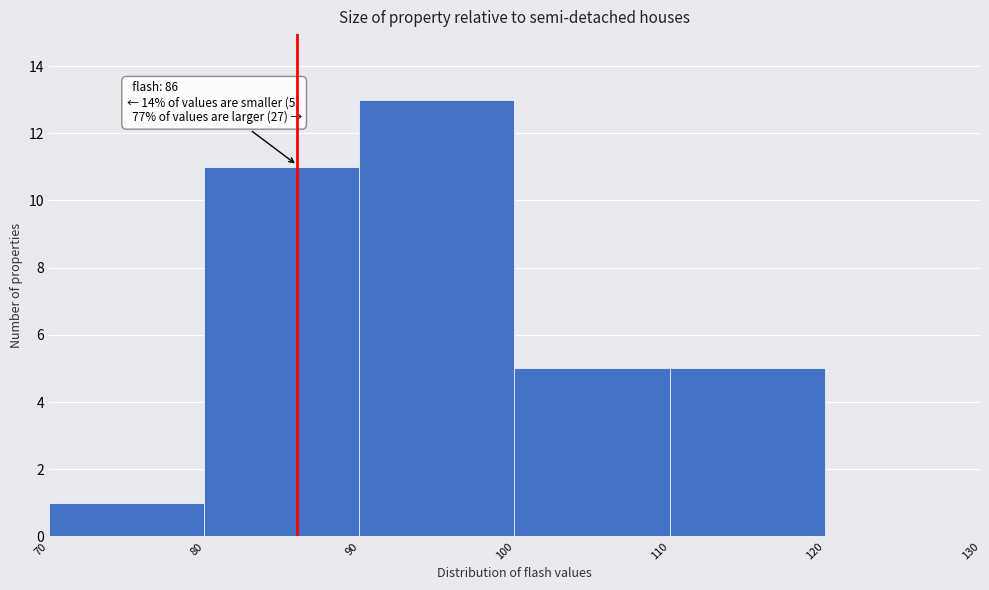

Over which range of the x-axis is the bar tallest?

90 to 100